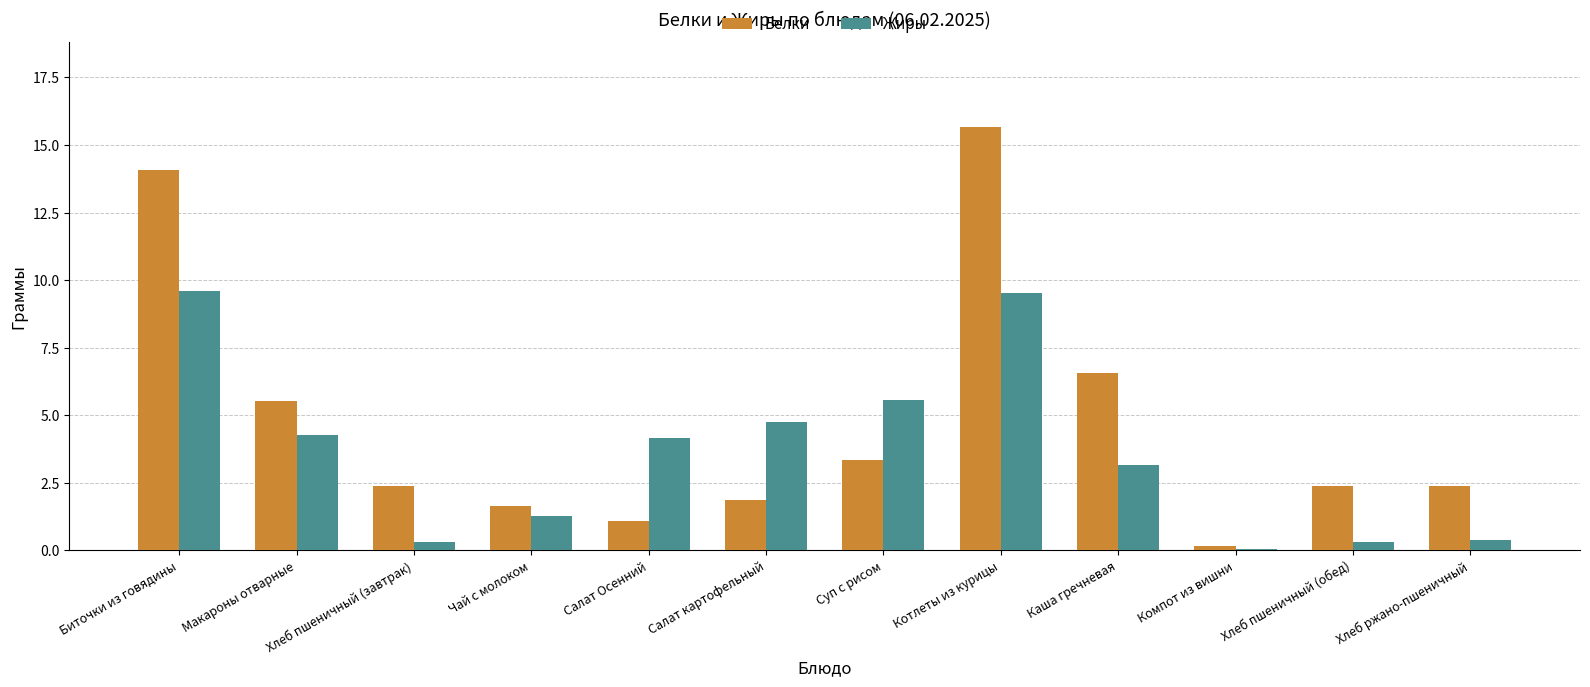

Where is Белки nearest to the value 7?

Каша гречневая